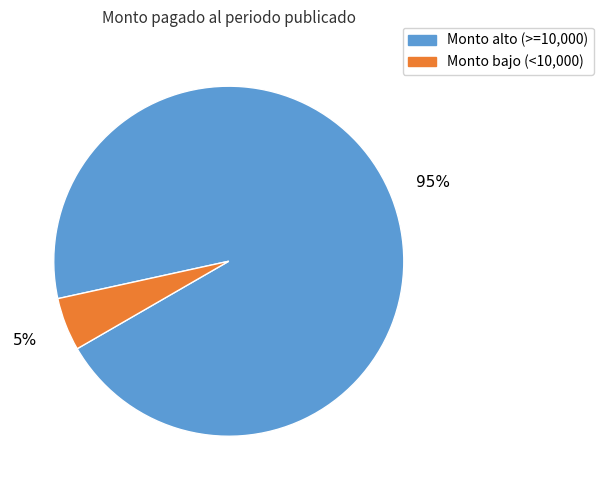

Is there any slice that represents more than half of the pie?

Yes